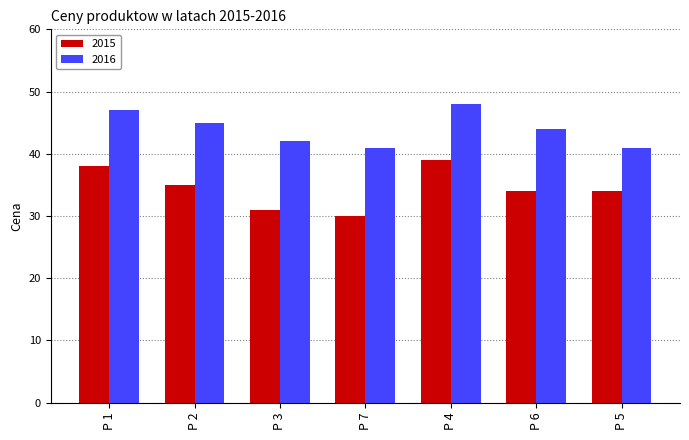

The 2015 series shows 34 at P 5. True or false?

True